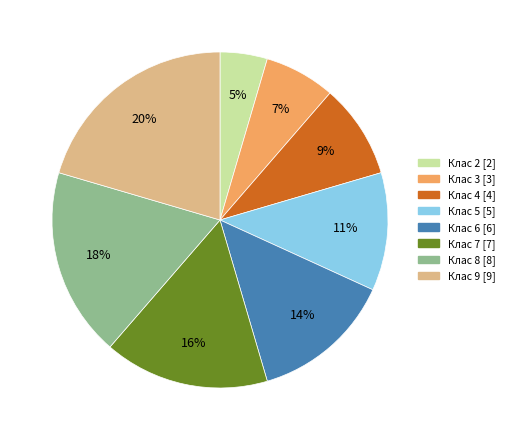

To the nearest percent, what is the average slice percentage?

12%